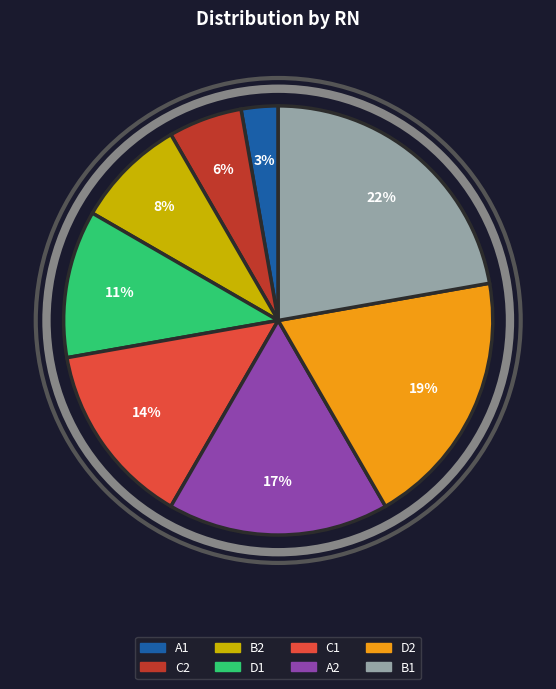

To the nearest percent, what is the combined percentage of D1 and A1?

14%